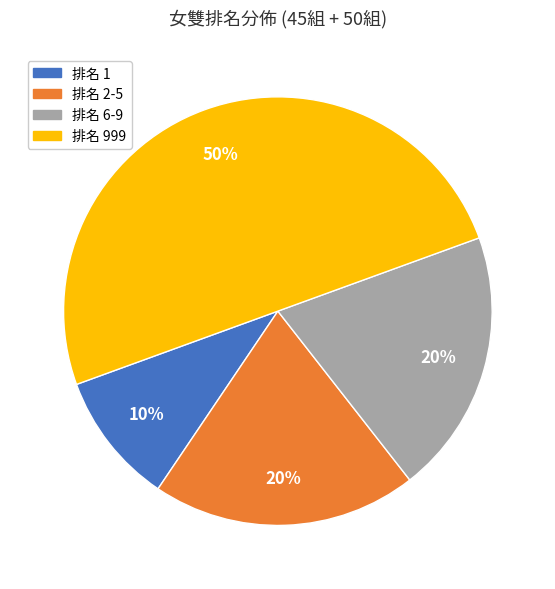

Combined, do 排名 999 and 排名 6-9 account for over 50%?

Yes